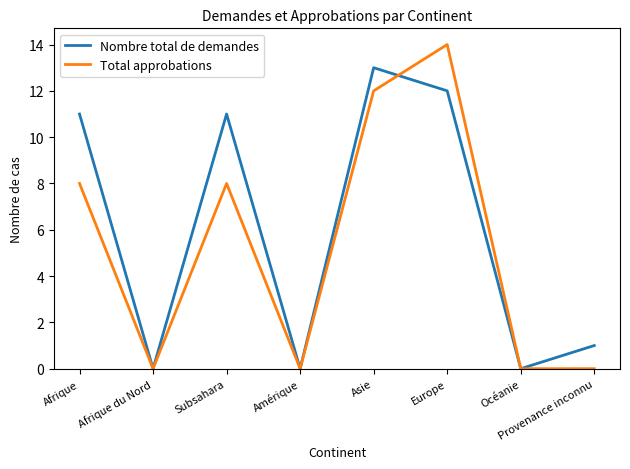

At which category does Nombre total de demandes reach its first local peak?

Subsahara